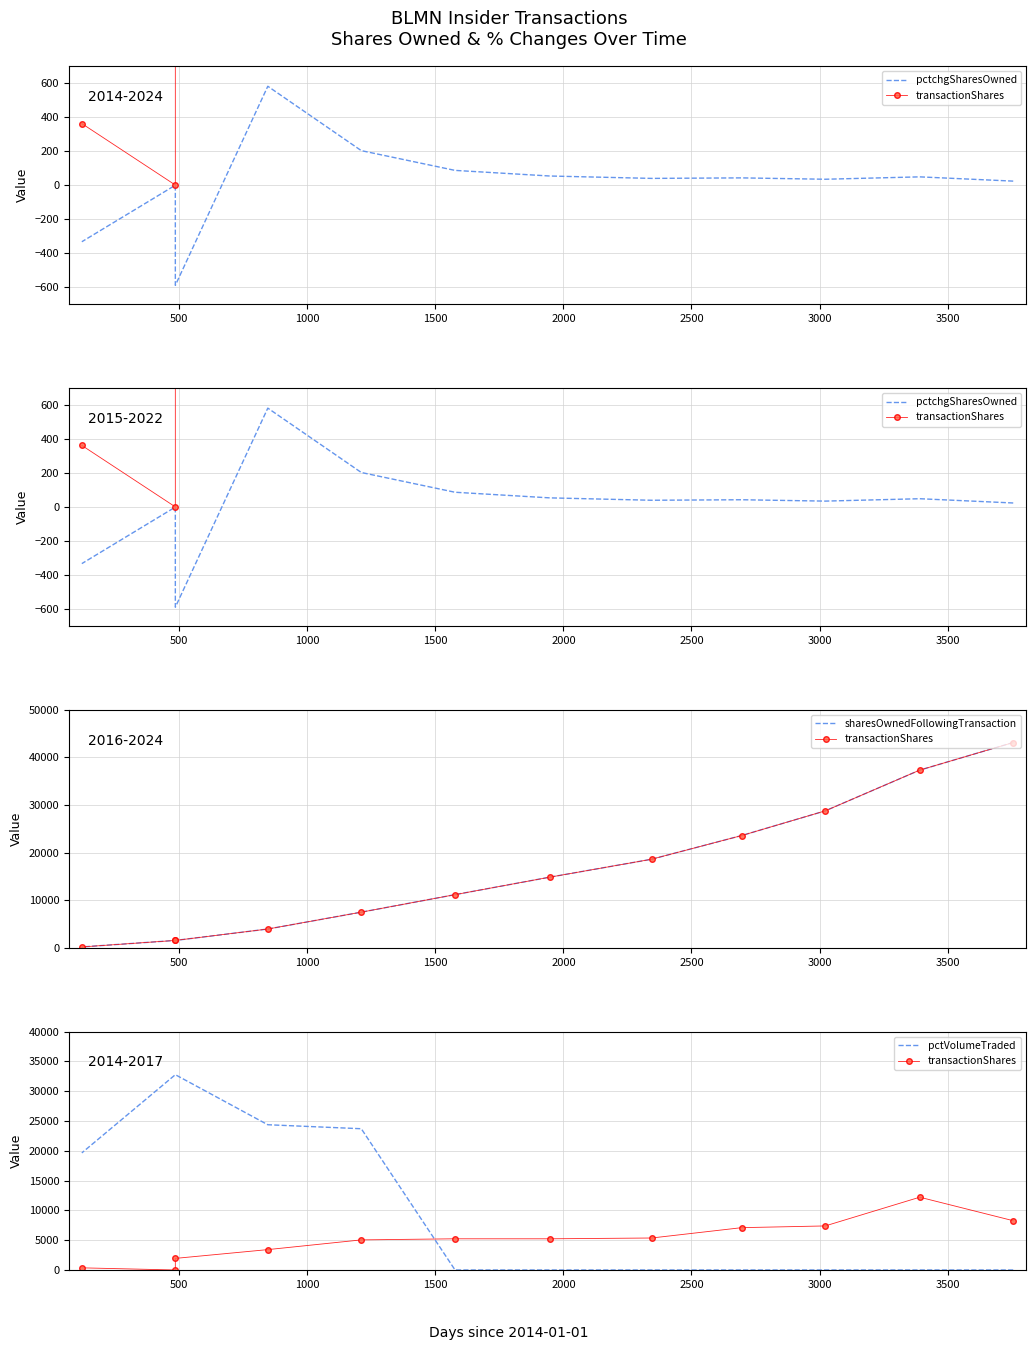

How many values in pctVolumeTraded are above zero?

5